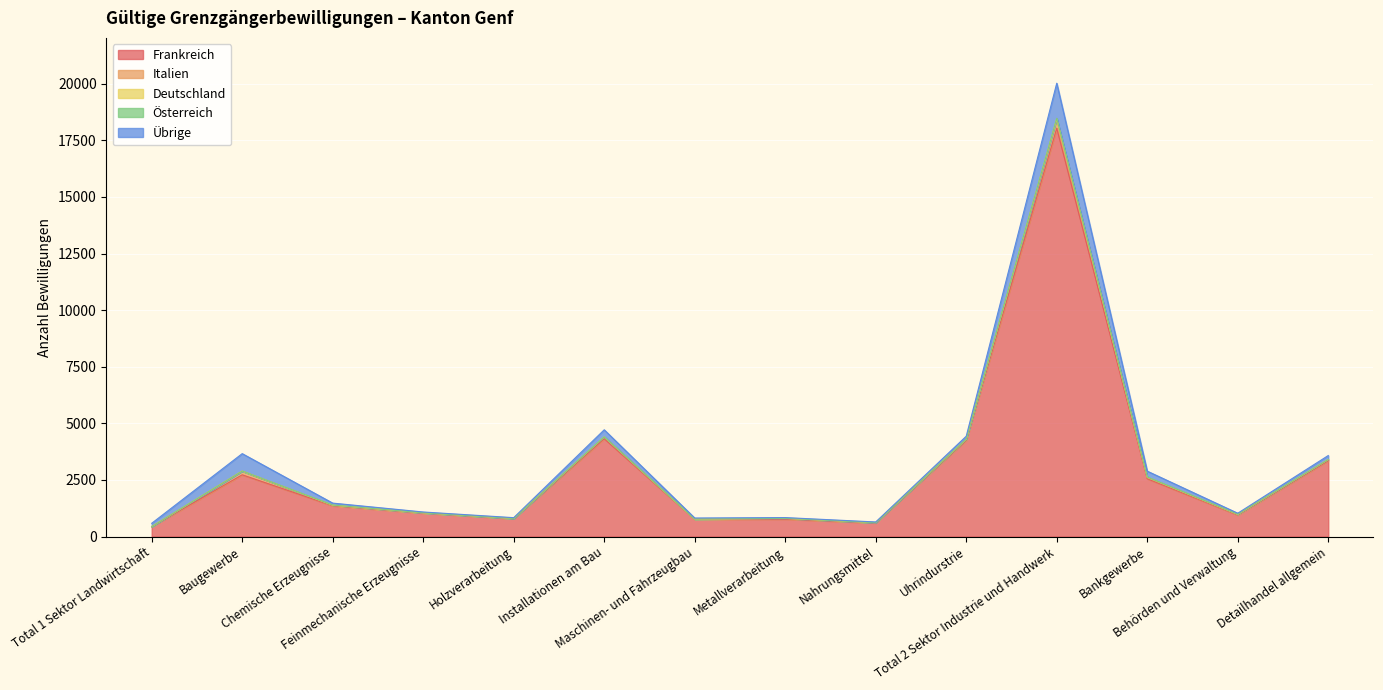

Between Maschinen- und Fahrzeugbau and Total 2 Sektor Industrie und Handwerk, which is larger?

Total 2 Sektor Industrie und Handwerk